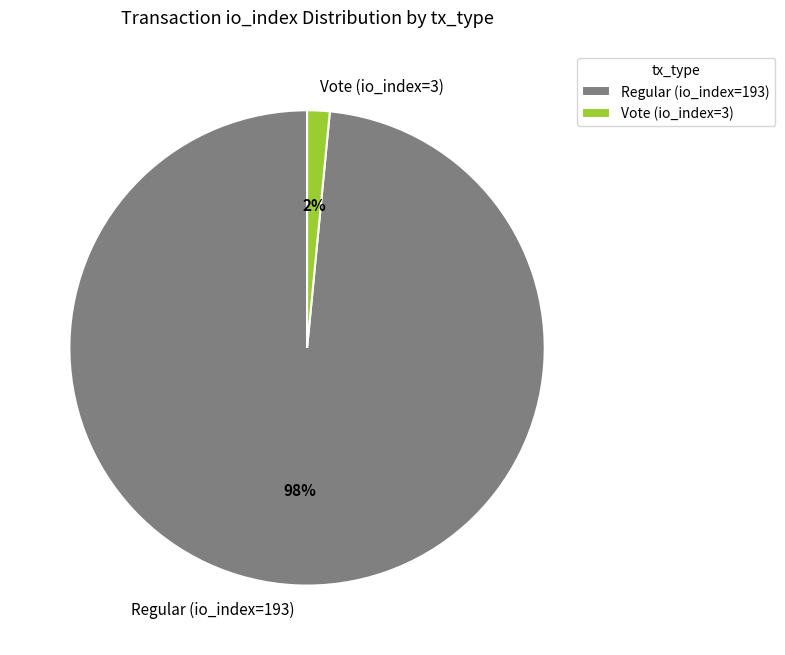

To the nearest percent, what is the average slice percentage?

50%